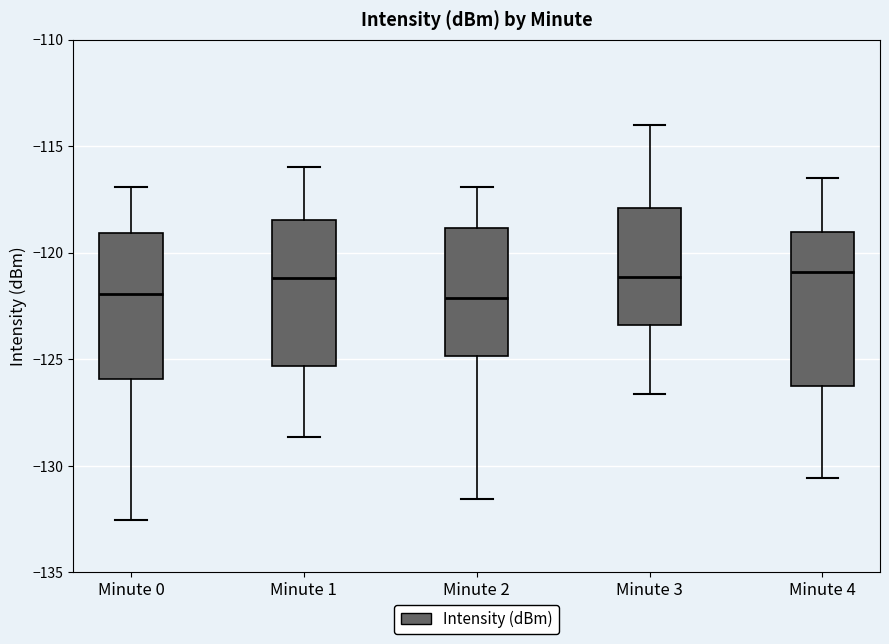

Reading left to right, transcribe this box plot: for each box, give where its median line is, the range the box spans, and where its two whiskers end, as read against the y-axis. The values are not printed on the chart, so give them approximately, as read against the axis.

Minute 0: median -122.0, box -126.0 to -119.0, whiskers -132.5 to -117.0
Minute 1: median -121.0, box -125.5 to -118.5, whiskers -128.5 to -116.0
Minute 2: median -122.0, box -125.0 to -119.0, whiskers -131.5 to -117.0
Minute 3: median -121.0, box -123.5 to -118.0, whiskers -126.5 to -114.0
Minute 4: median -121.0, box -126.0 to -119.0, whiskers -130.5 to -116.5